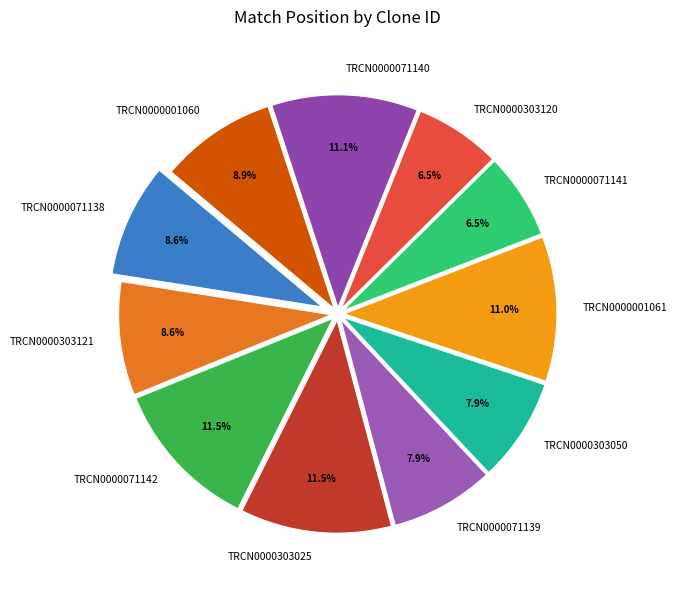

To the nearest percent, what portion does TRCN0000303121 represent?

9%